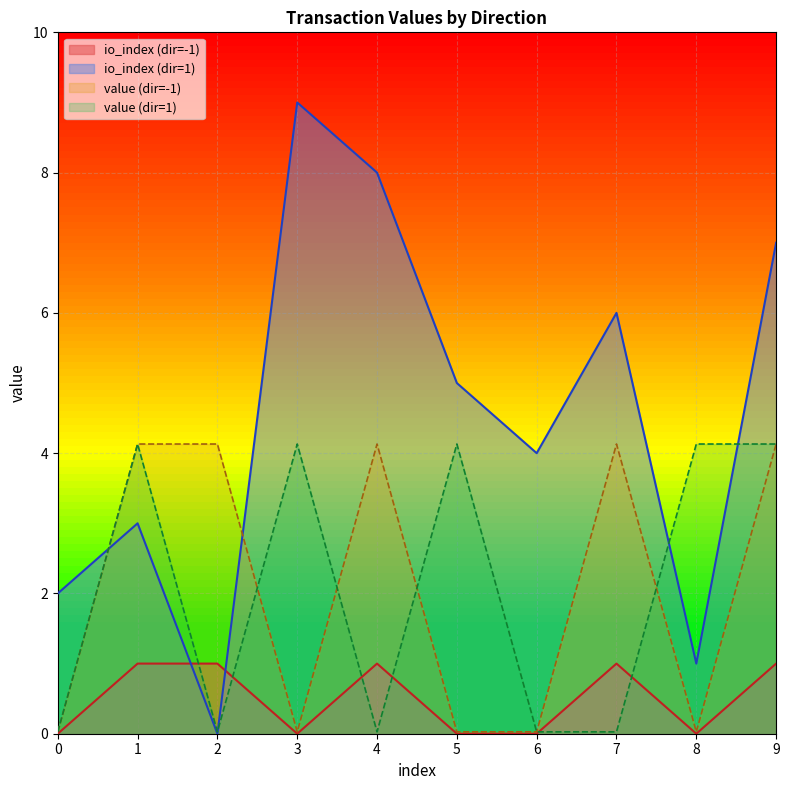

The io_index (dir=-1) series shows 0.6 at 3. True or false?

False